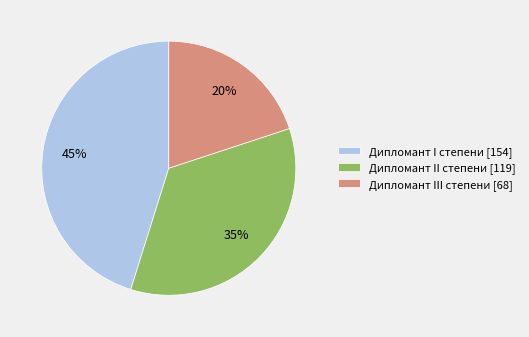

What is the ratio of the value at Дипломант III степени [68] to the value at Дипломант II степени [119]?

0.6